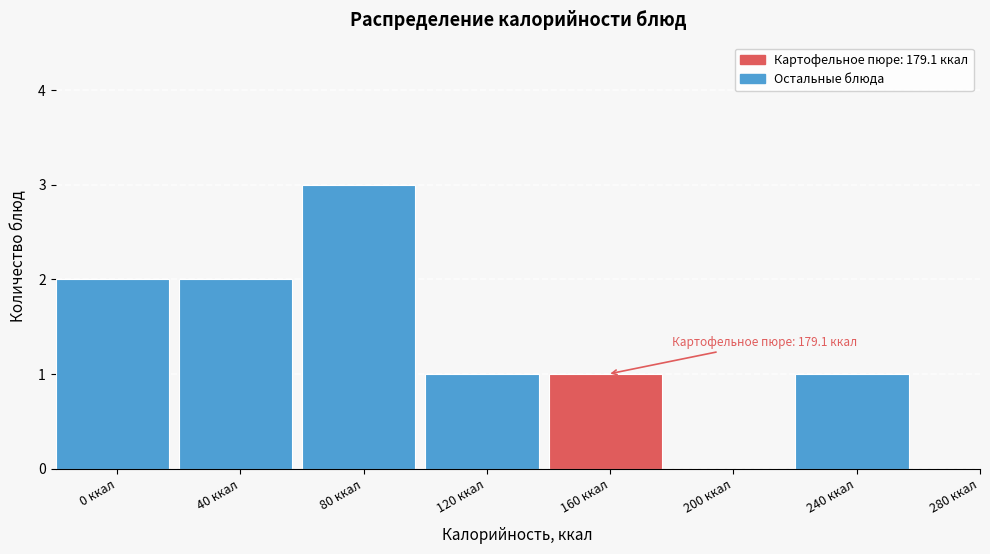

Reading right to left, list all the values displayed in this chart.

280 ккал=0	240 ккал=1	200 ккал=0	160 ккал=1	120 ккал=1	80 ккал=3	40 ккал=2	0 ккал=2